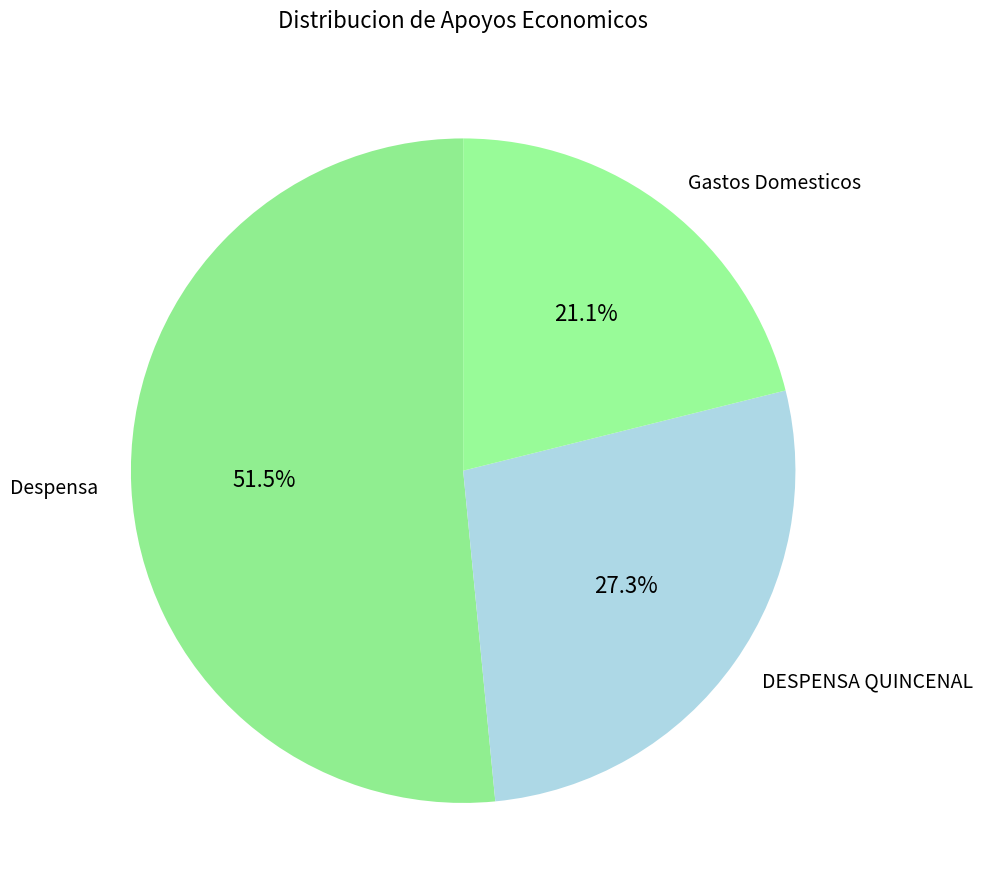

Does Gastos Domesticos account for over 50% of the chart?

No